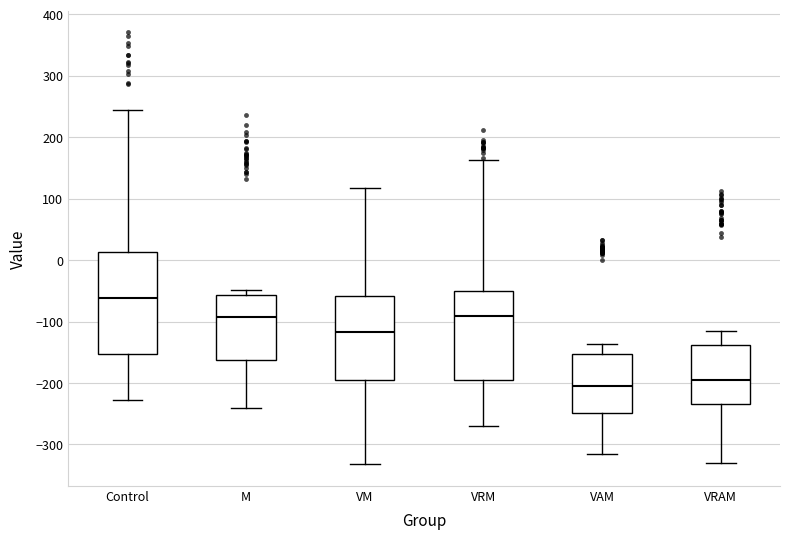

Reading left to right, read every box against the y-axis: the position of its median line, the range the box covers, and the ends of its whiskers. The values are not printed on the chart, so give them approximately, as read against the axis.

Control: median -60, box -150 to 10, whiskers -230 to 240
M: median -90, box -160 to -60, whiskers -240 to -50
VM: median -120, box -190 to -60, whiskers -330 to 120
VRM: median -90, box -200 to -50, whiskers -270 to 160
VAM: median -210, box -250 to -150, whiskers -320 to -140
VRAM: median -200, box -240 to -140, whiskers -330 to -120